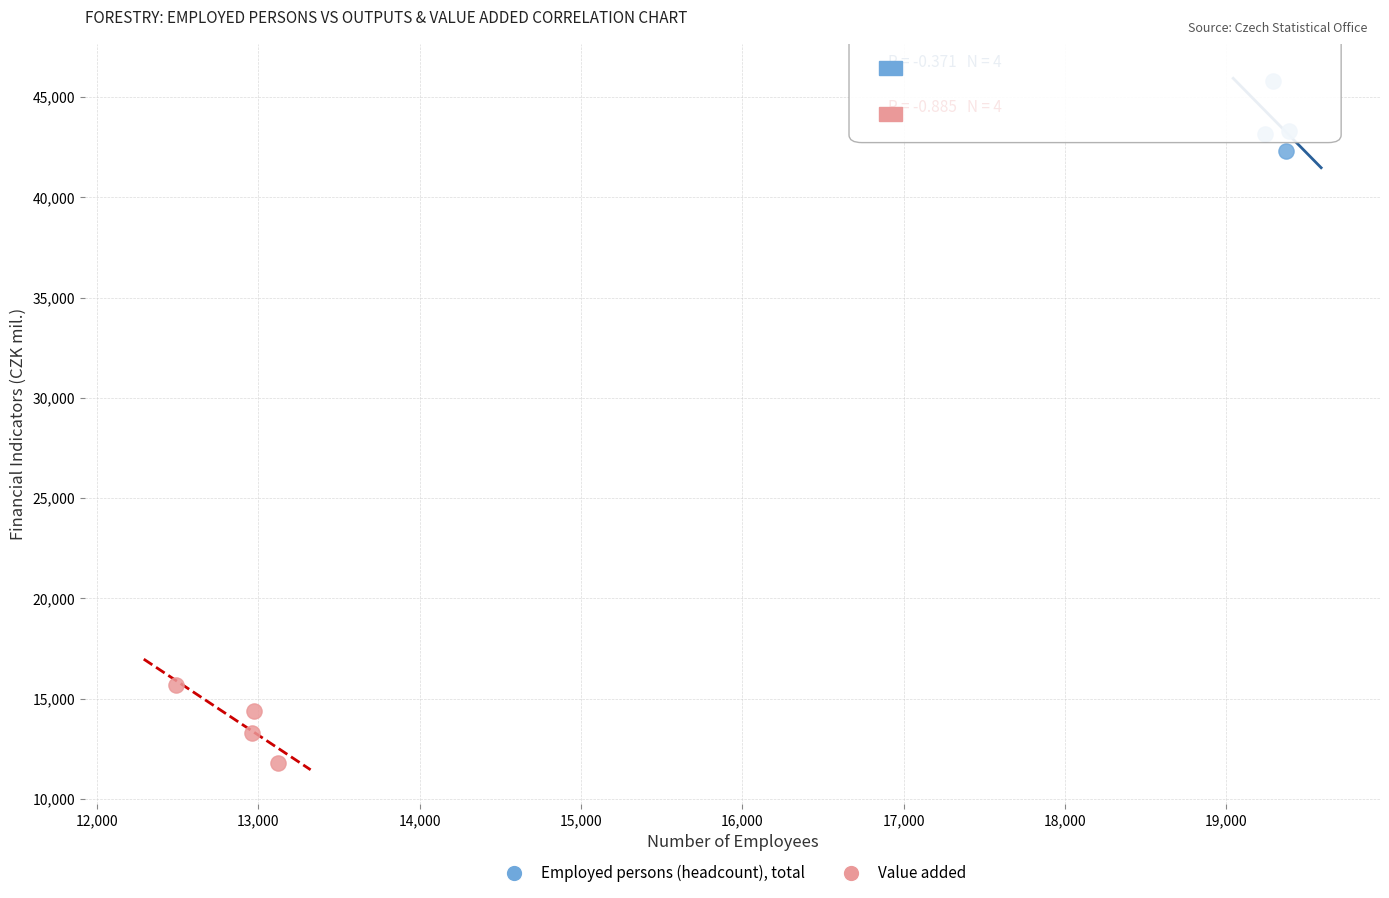

Which series contains the lowest Y value?

Value added